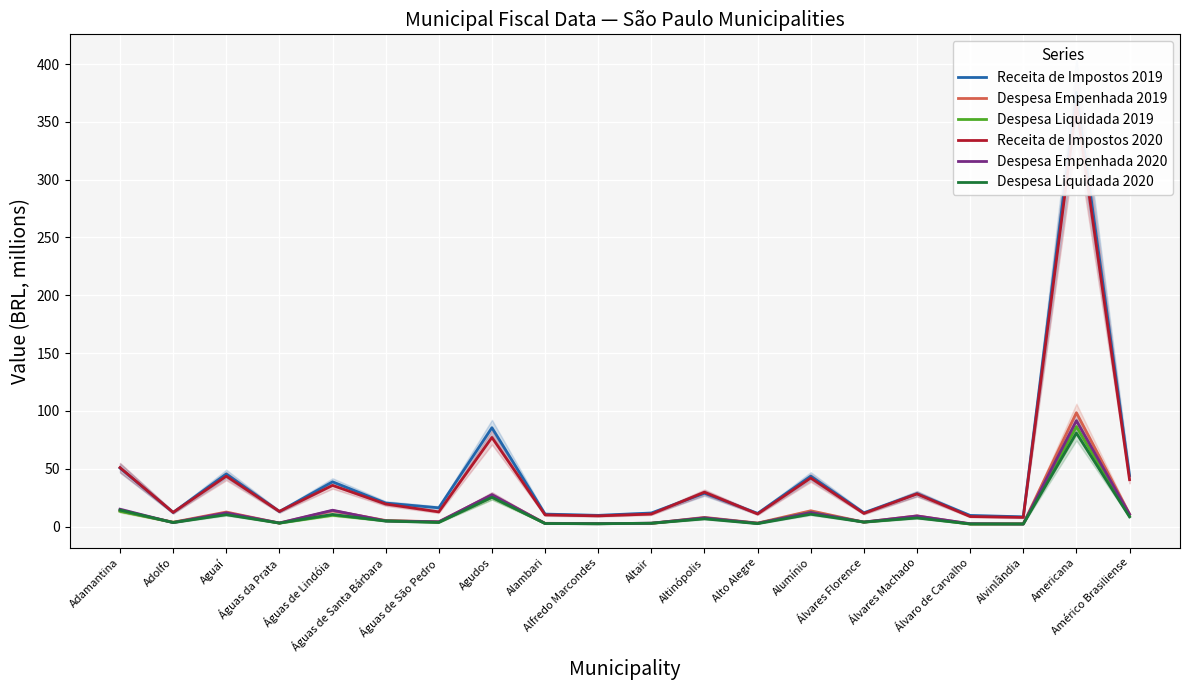

What is the total value across all series at Alto Alegre?

33.5